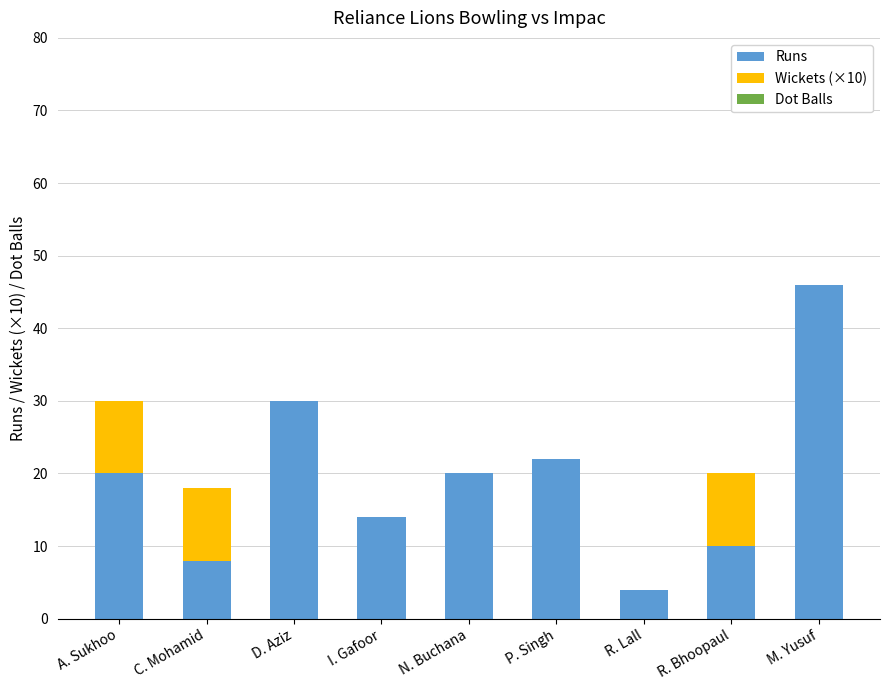

At which label is Runs closest to 25?

P. Singh